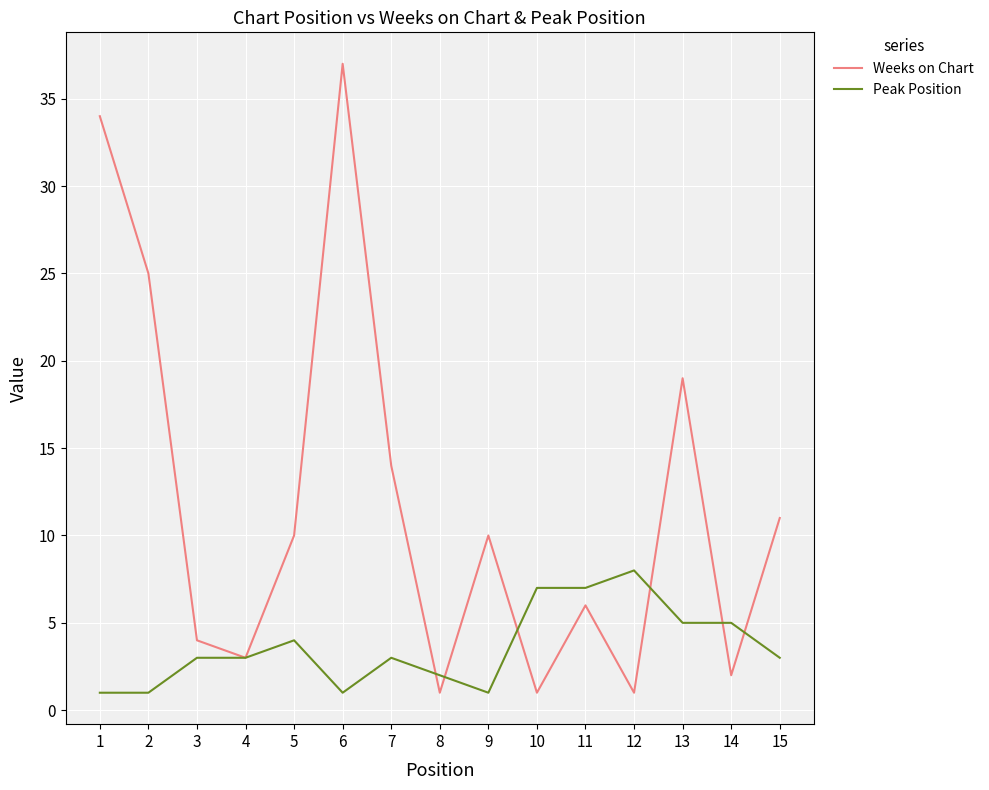

What is the maximum value shown in the chart?

37